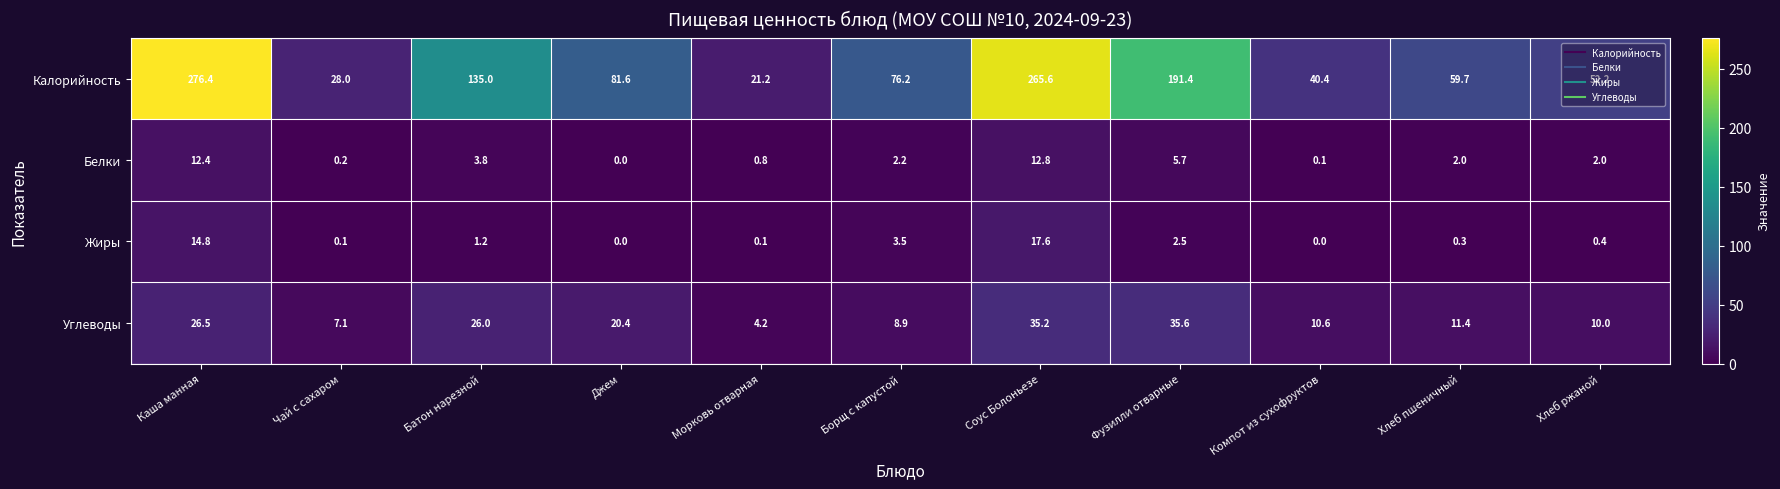

What is the difference between the Углеводы values at Компот из сухофруктов and Борщ с капустой?

1.7